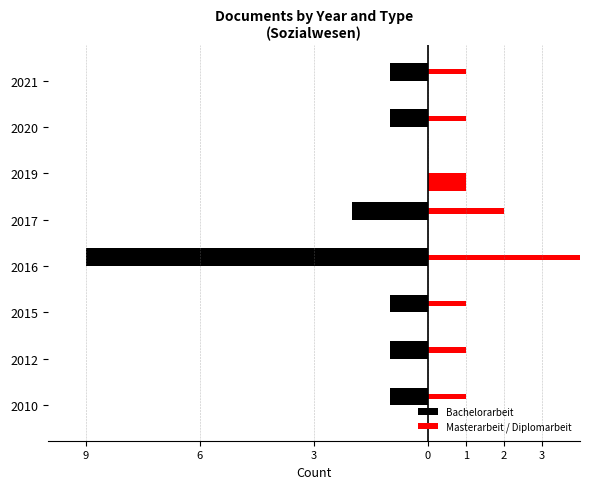

What is the value of the Masterarbeit / Diplomarbeit bar at the 6th from the left?

1